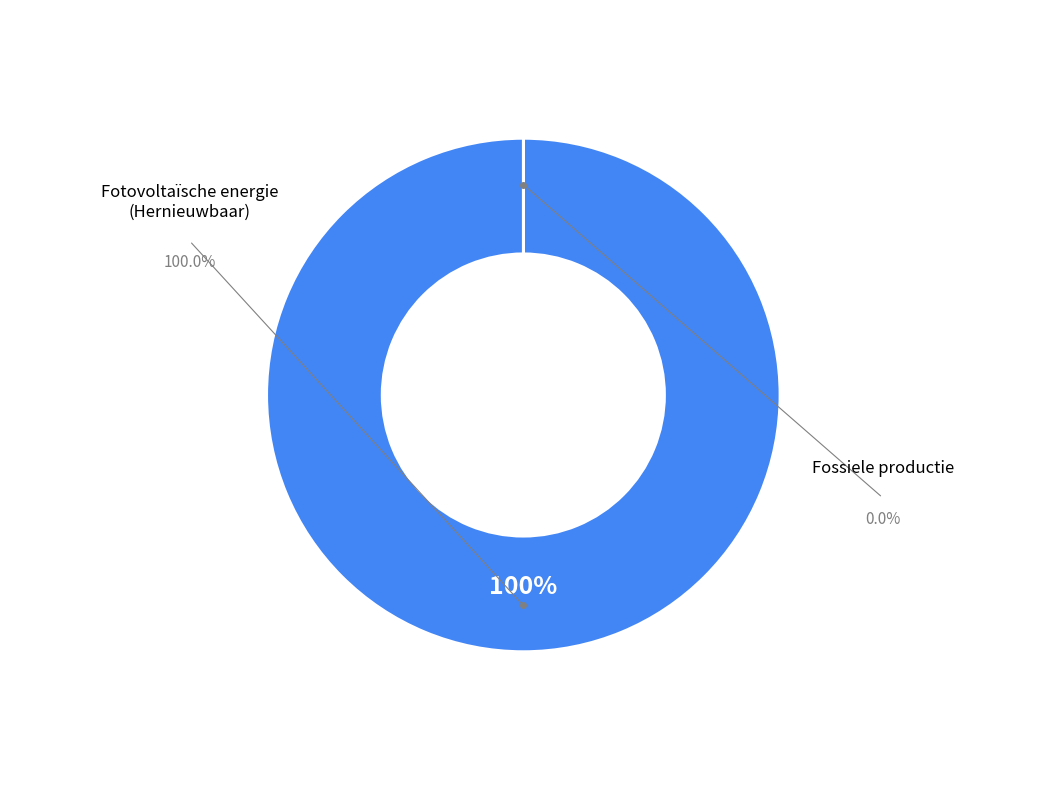

Count the number of slices in the pie.

2